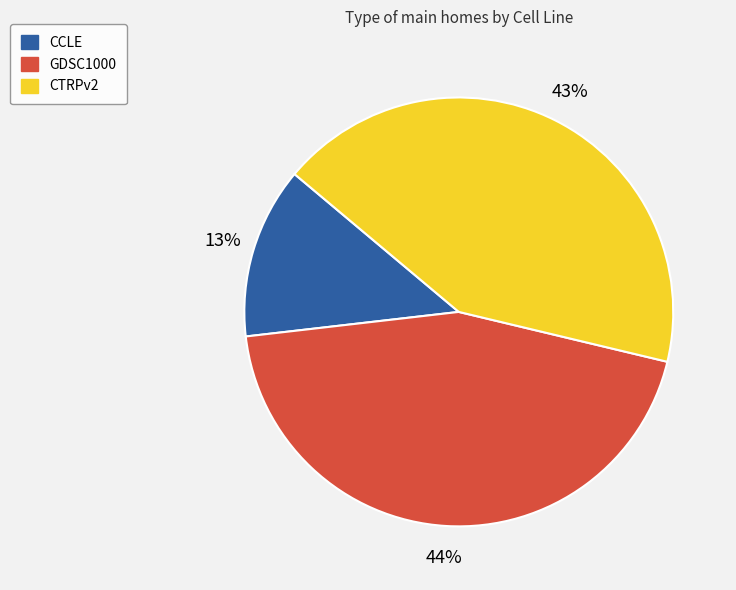

What is the ratio of the value at GDSC1000 to the value at CCLE?

3.4